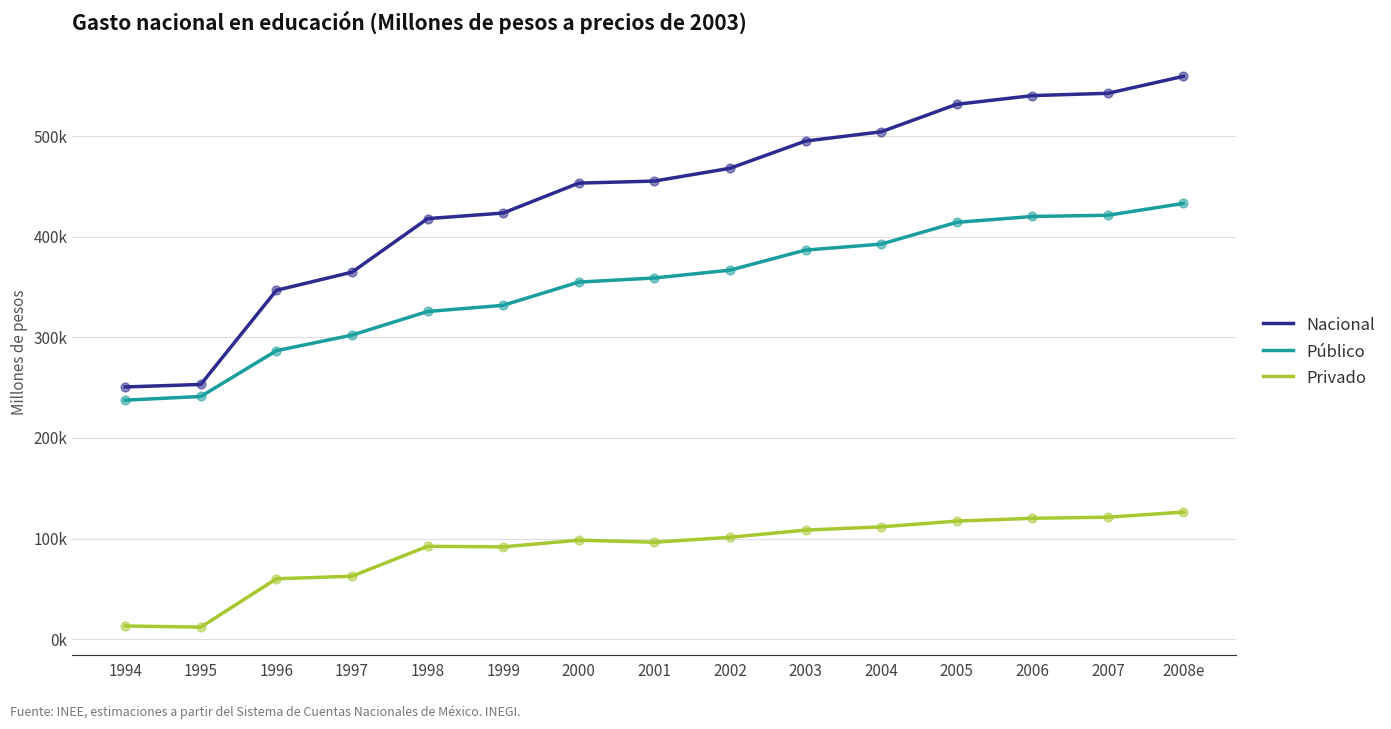

What is the total value across all series at 1997?

729530.4